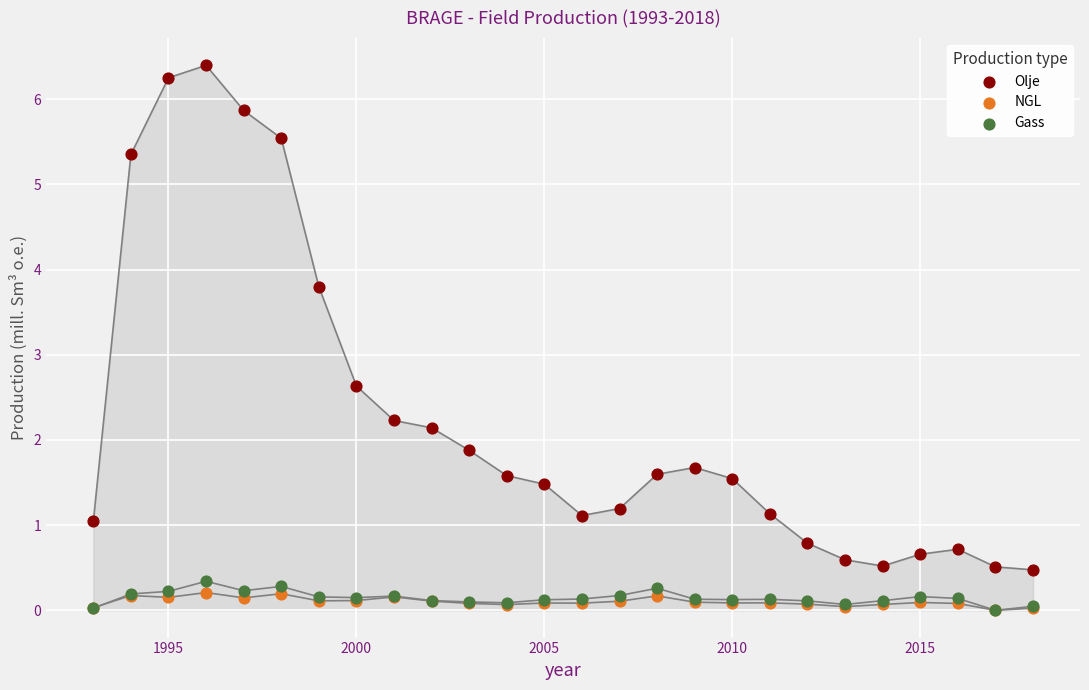

Which series contains the highest Y value?

Olje